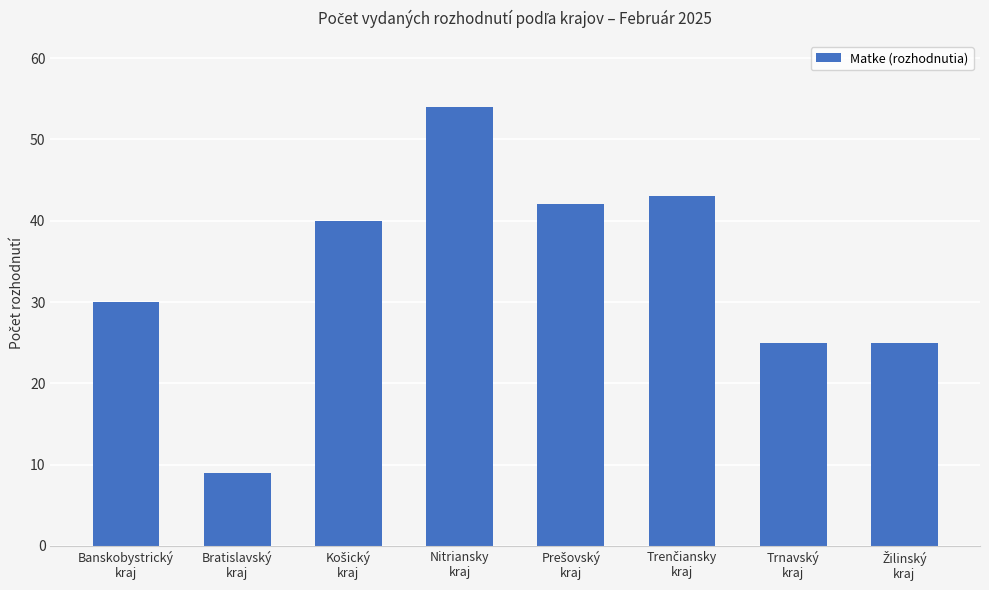

What is the value of the 2nd bar from the left?

9